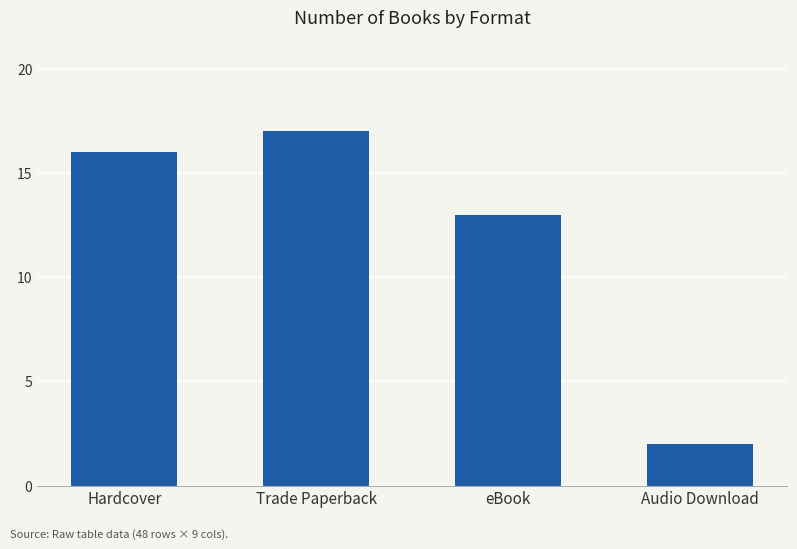

List the labels in order of value, largest first.

Trade Paperback, Hardcover, eBook, Audio Download